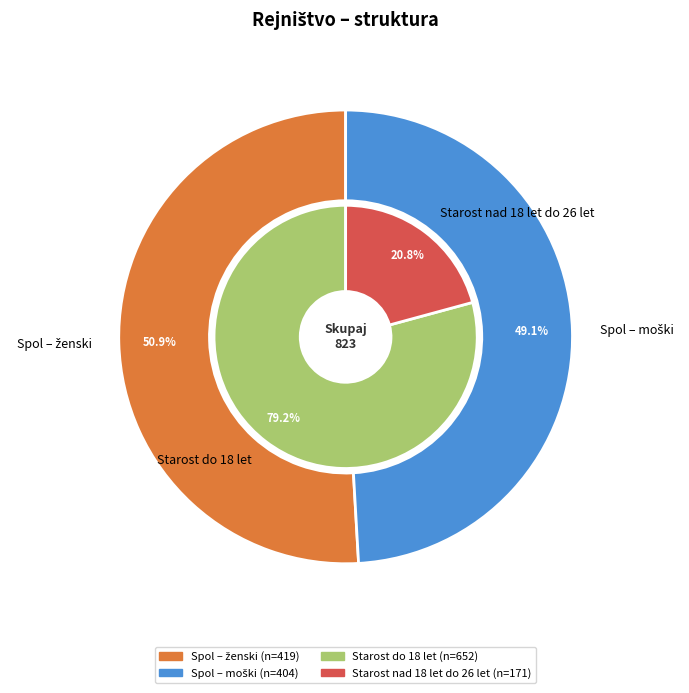

Which slice is the largest?

Spol – ženski